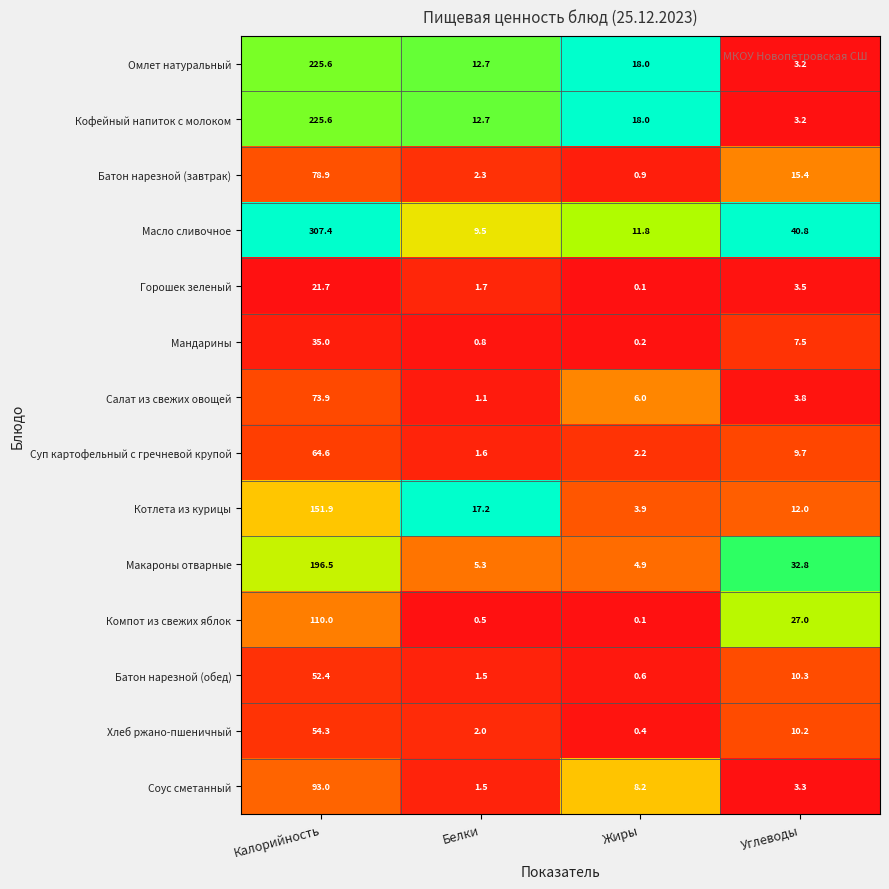

What is the difference between the second highest and second lowest values in the Батон нарезной (завтрак) series?

13.1